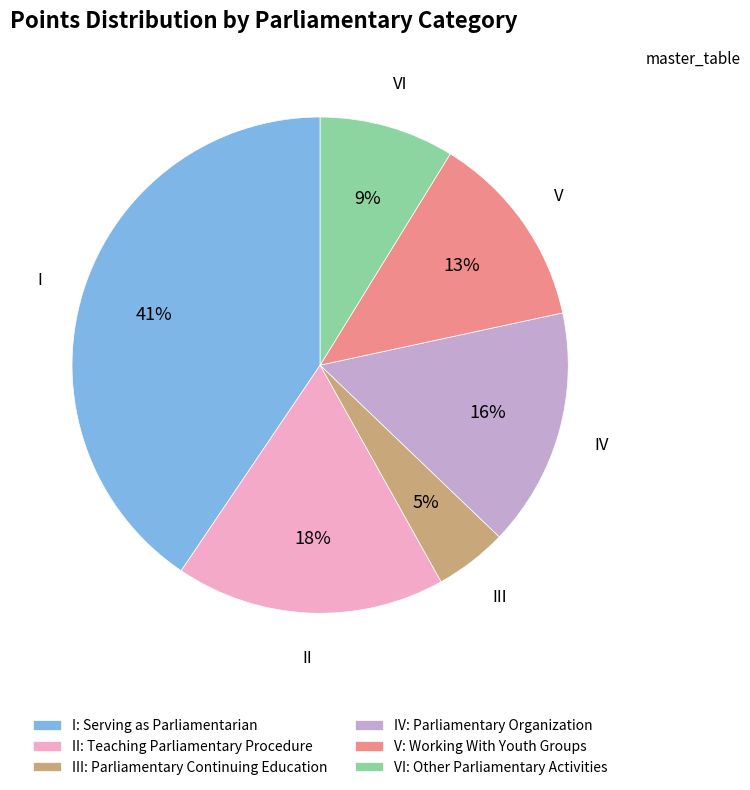

The I: Serving as Parliamentarian slice represents 41% of the pie. True or false?

True